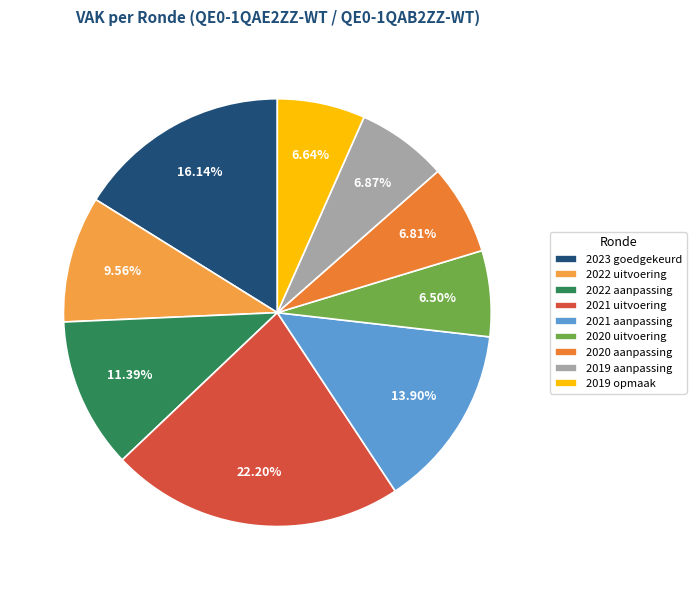

Is there any slice that represents more than half of the pie?

No